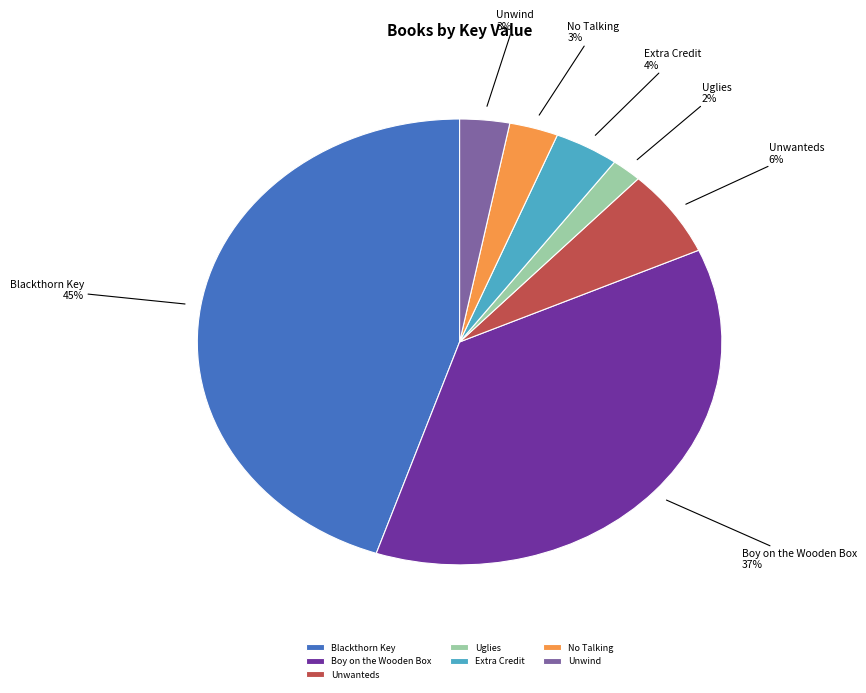

How many segments does this pie chart have?

7